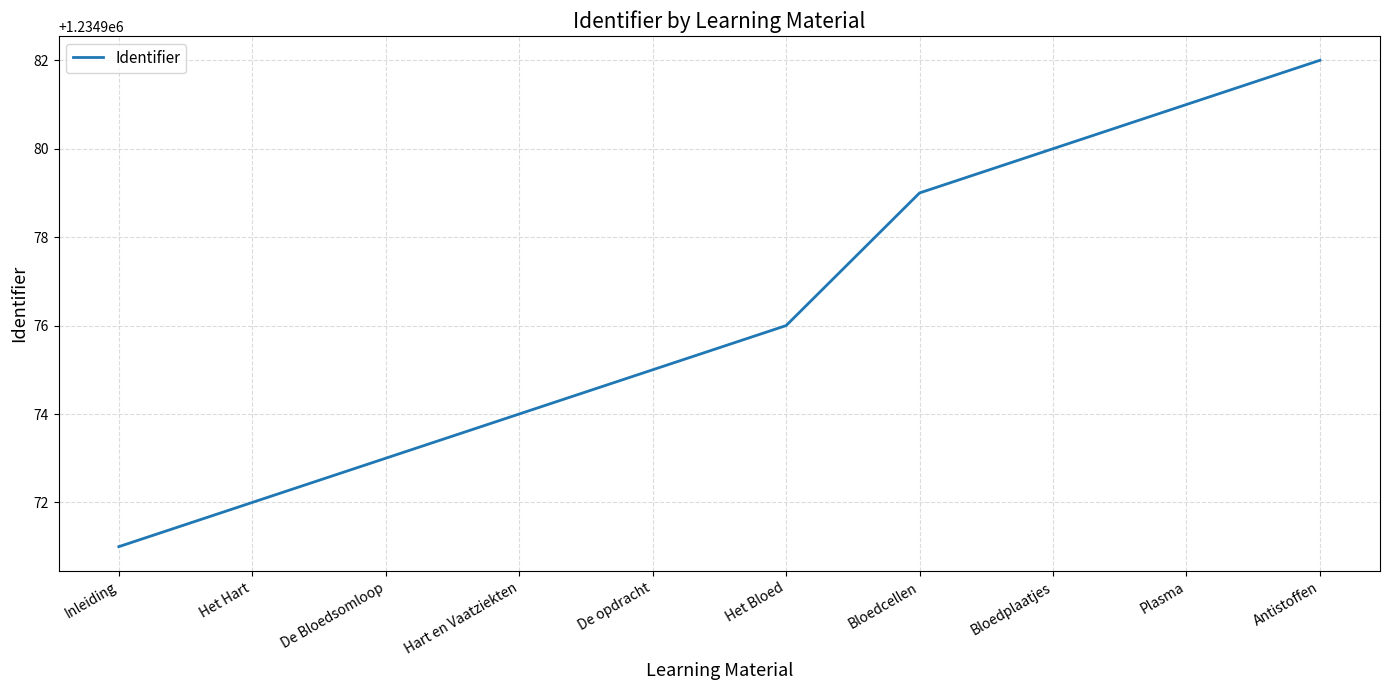

Reading left to right, list all the values displayed in this chart.

1234971	1234972	1234973	1234974	1234975	1234976	1234979	1234980	1234981	1234982